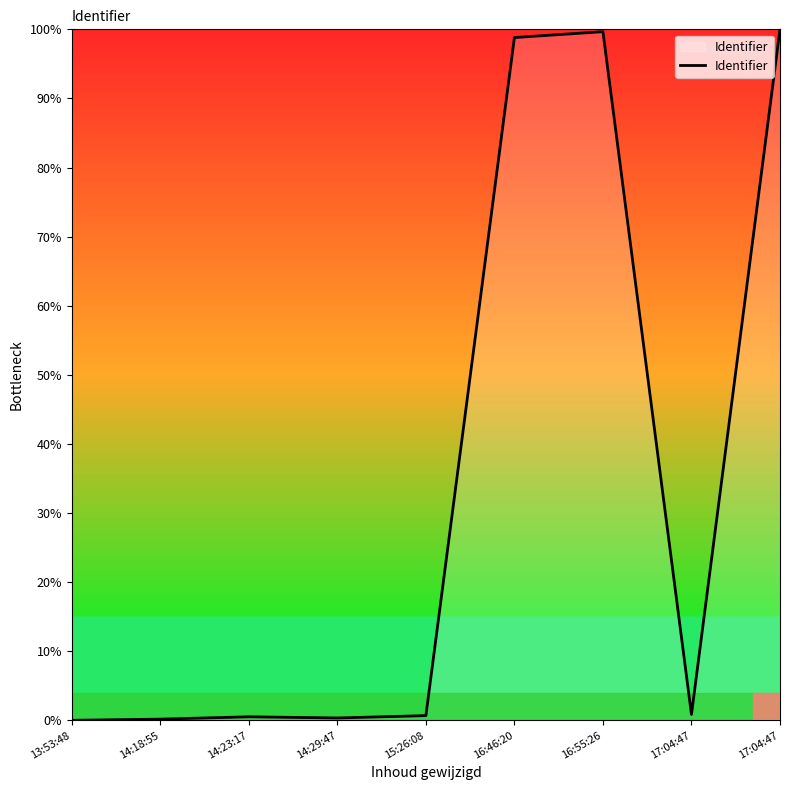

Reading left to right, transcribe all the data shown in this chart.

0.0	0.2	0.5	0.3	0.7	98.8	99.7	0.8	100.0